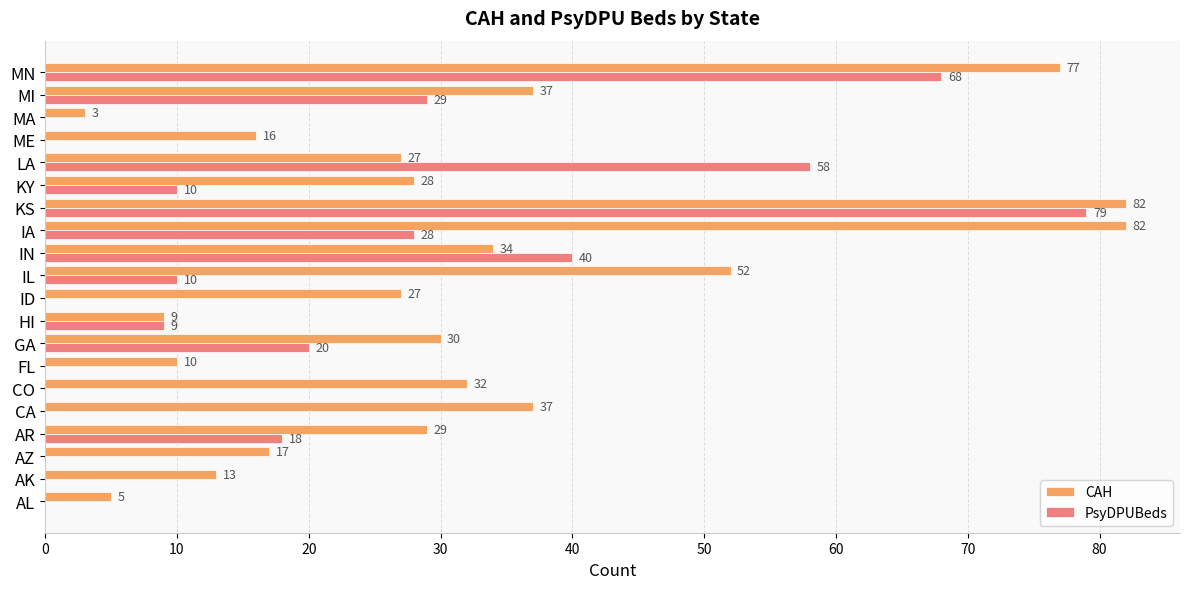

Which series has the largest total across all categories?

CAH